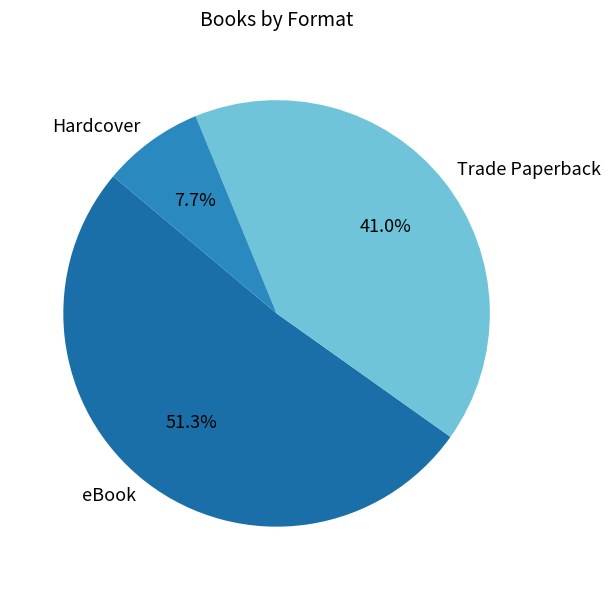

Which slice is the smallest?

Hardcover